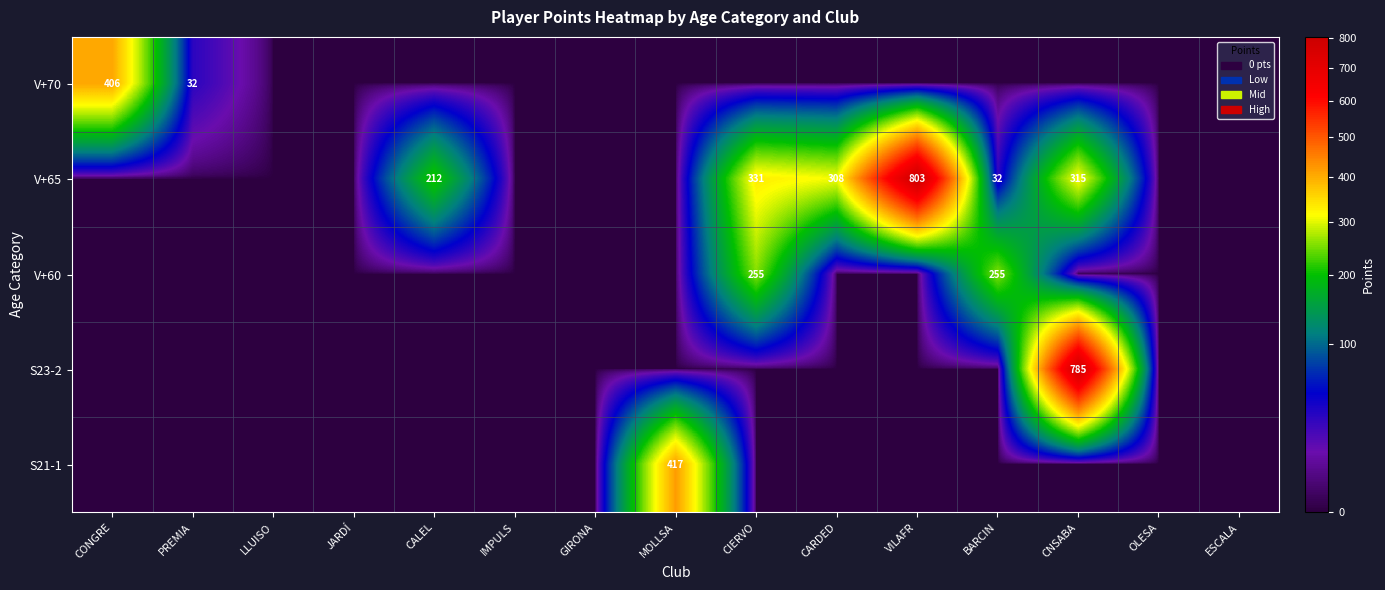

True or false: V+65 has a value of 32 at BARCIN.

True